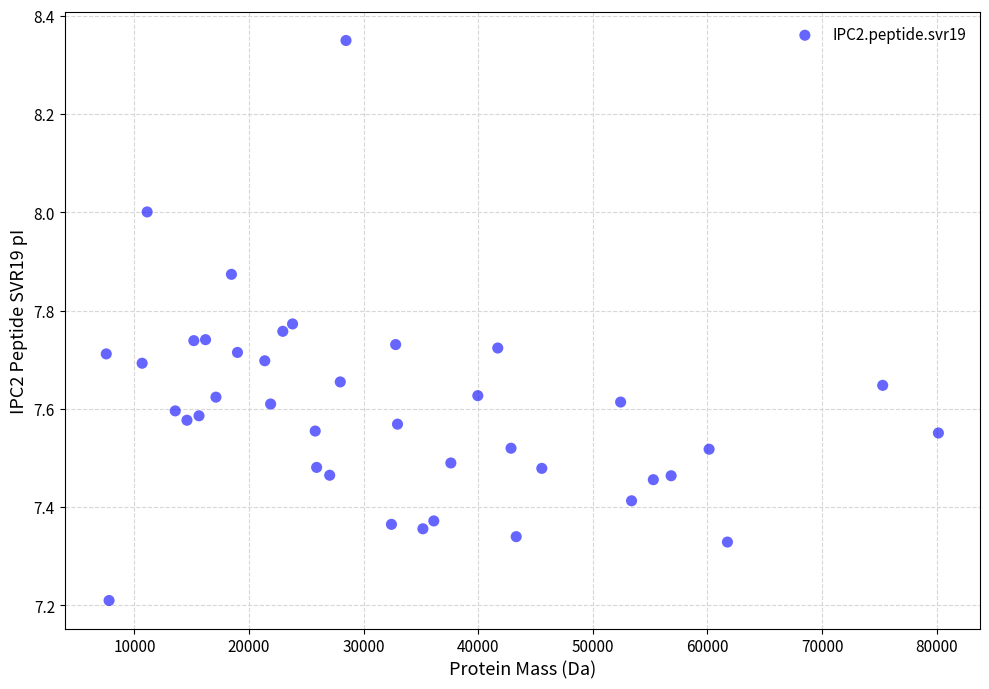

What Y value in the scatter plot is closest to 7?

7.2